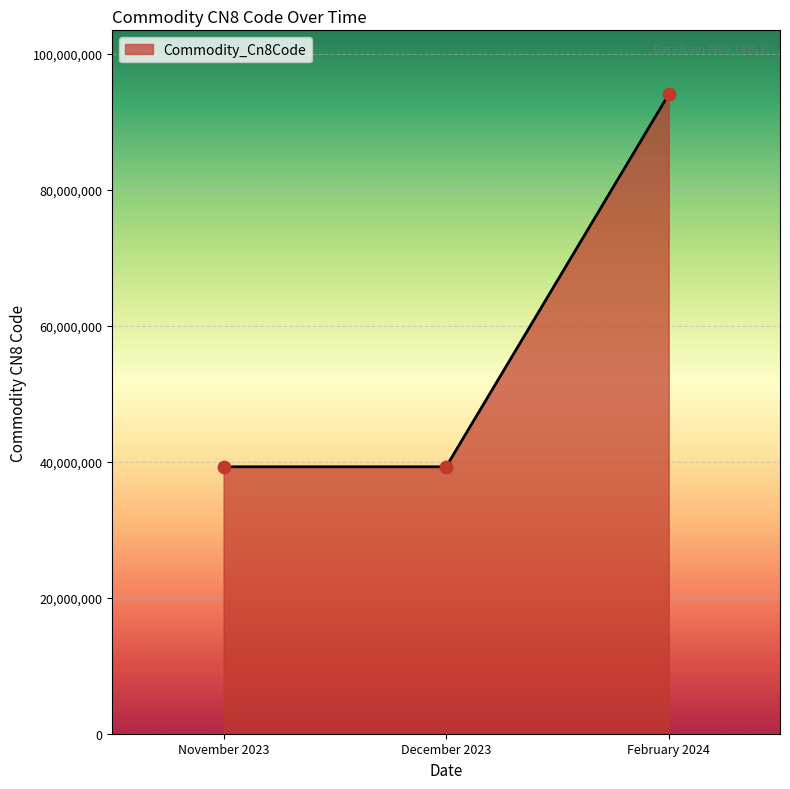

What is the change in value from December 2023 to February 2024?

+54790231